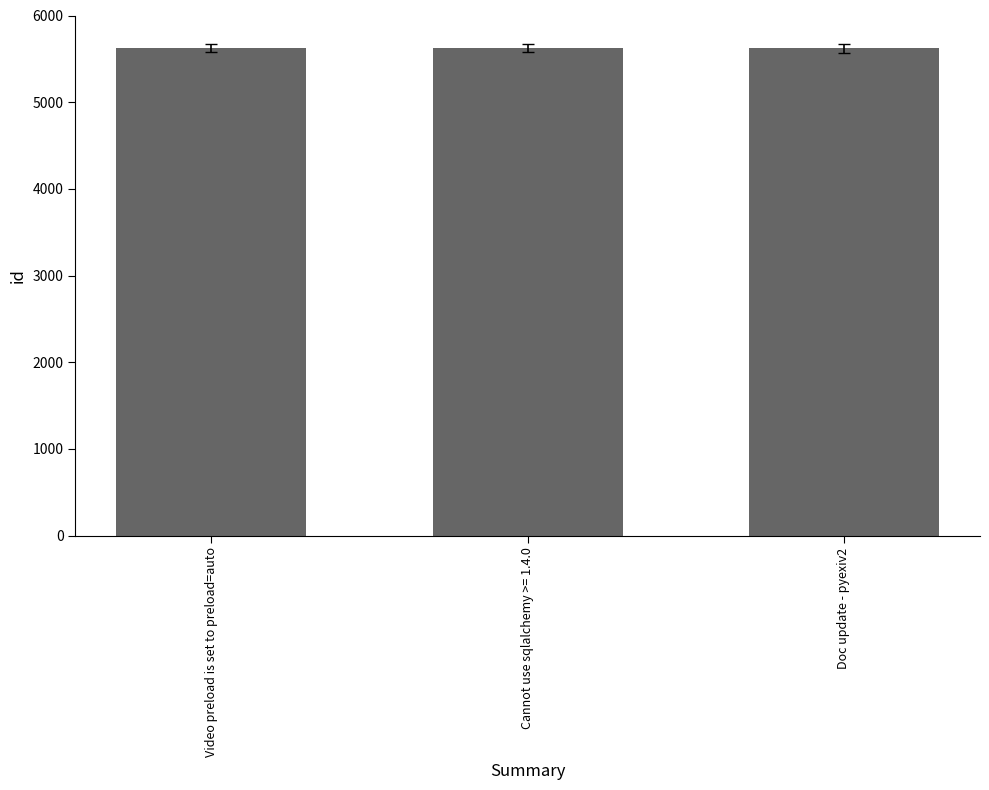

What is the smallest value displayed?

5622